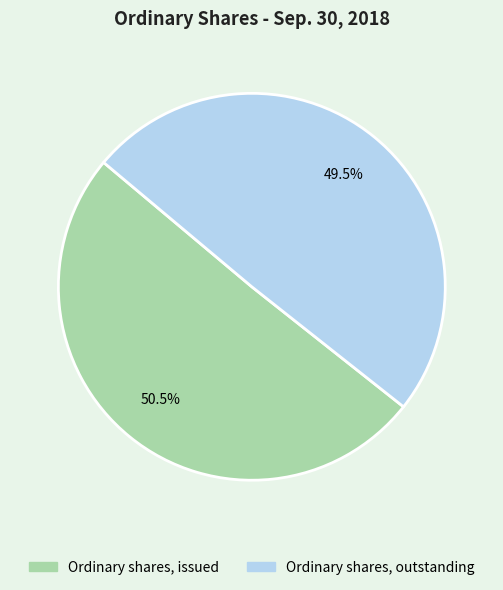

Approximately how many times larger is the value at Ordinary shares, outstanding compared to Ordinary shares, issued?

1.0